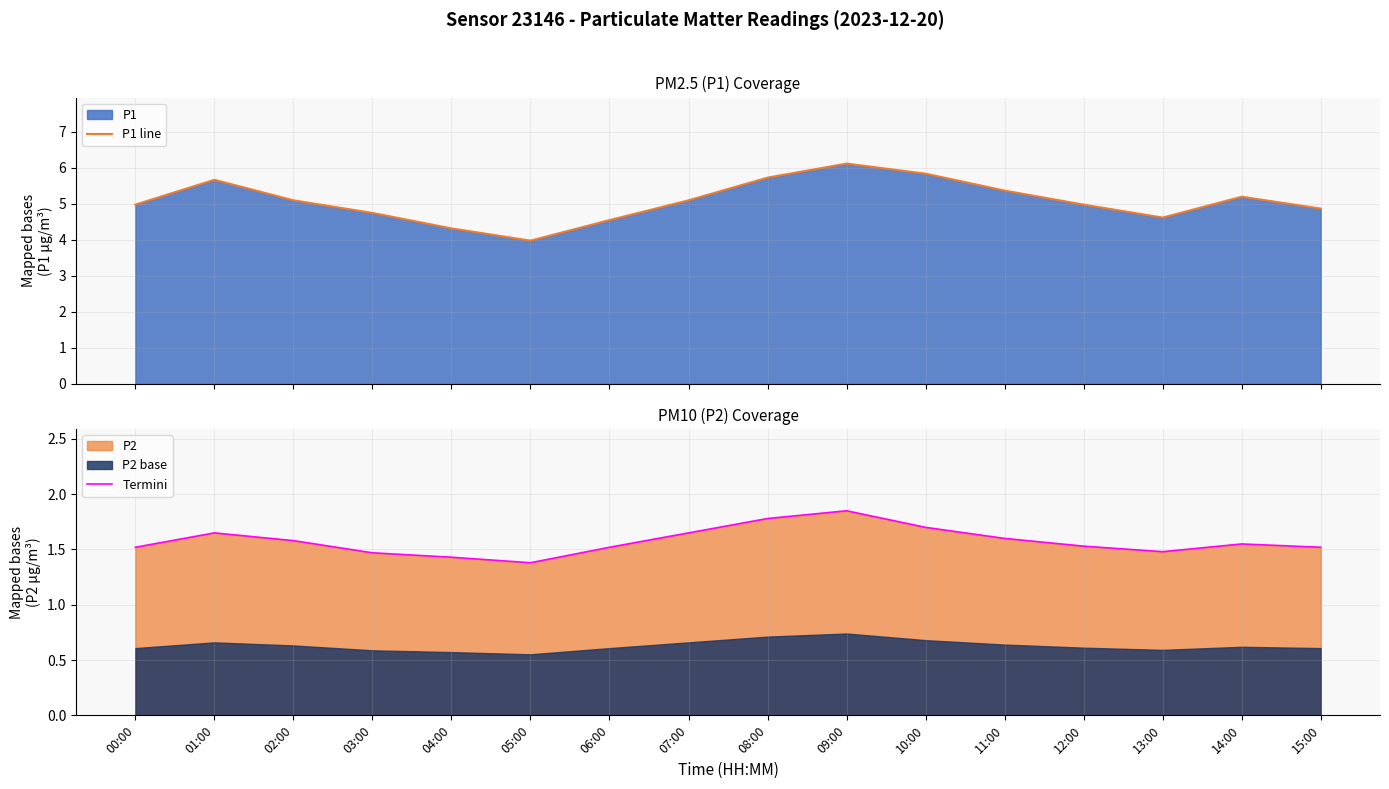

What is the highest value of the P1 line series?

6.1